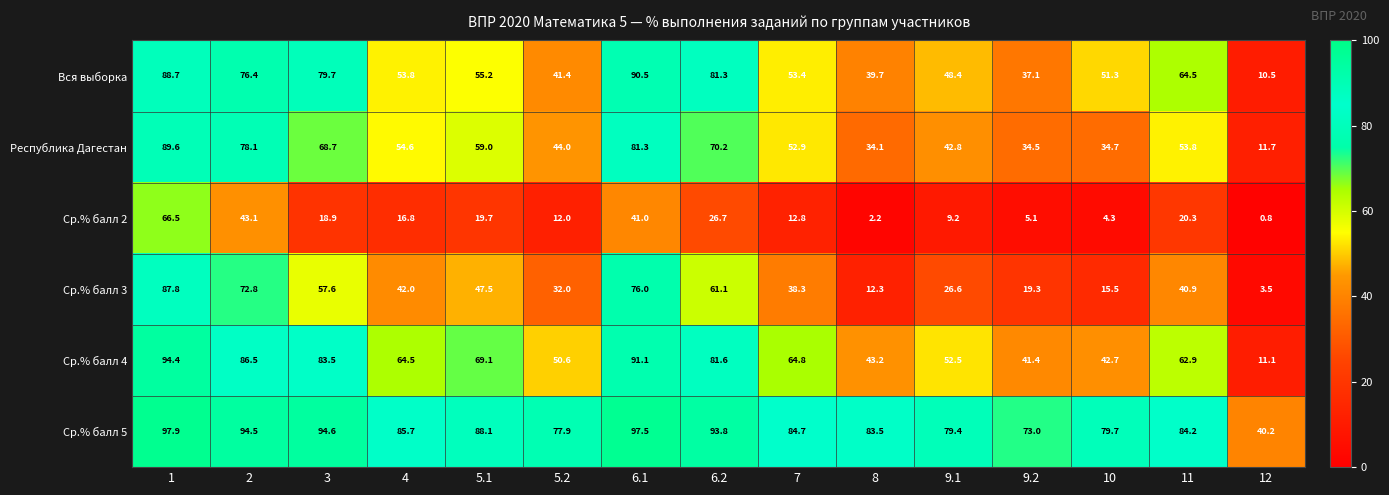

Which series changed the most between 9.1 and 9.2?

Вся выборка